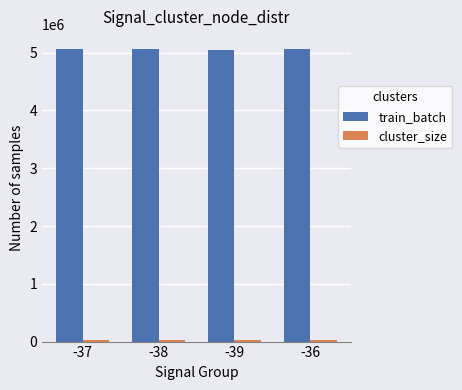

How many bars are there in total?

8